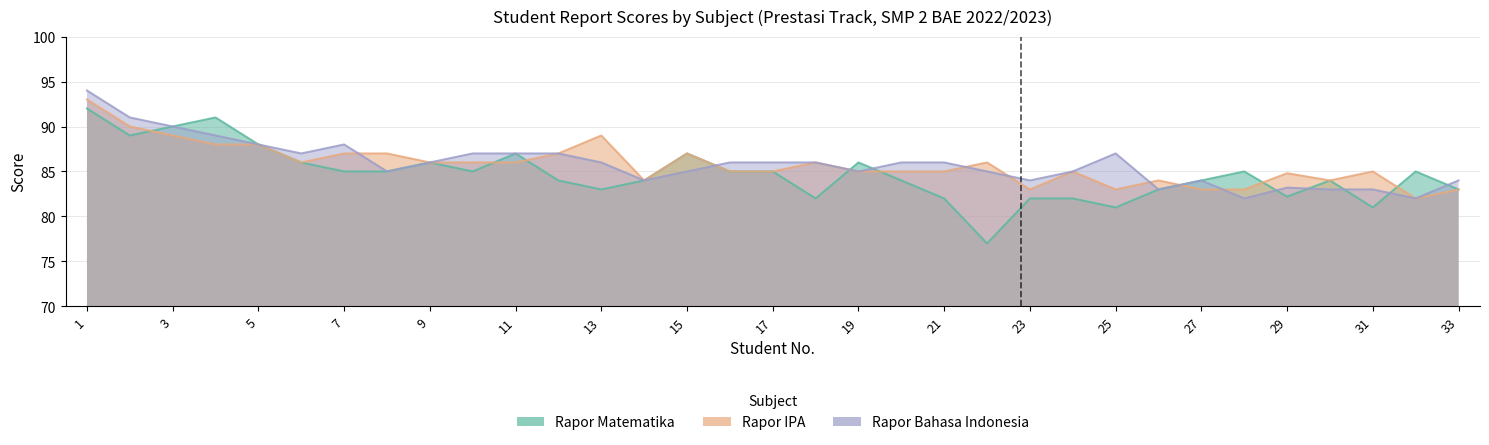

Is the value of Rapor Matematika at 4 greater than the value of Rapor Bahasa Indonesia at 18?

Yes